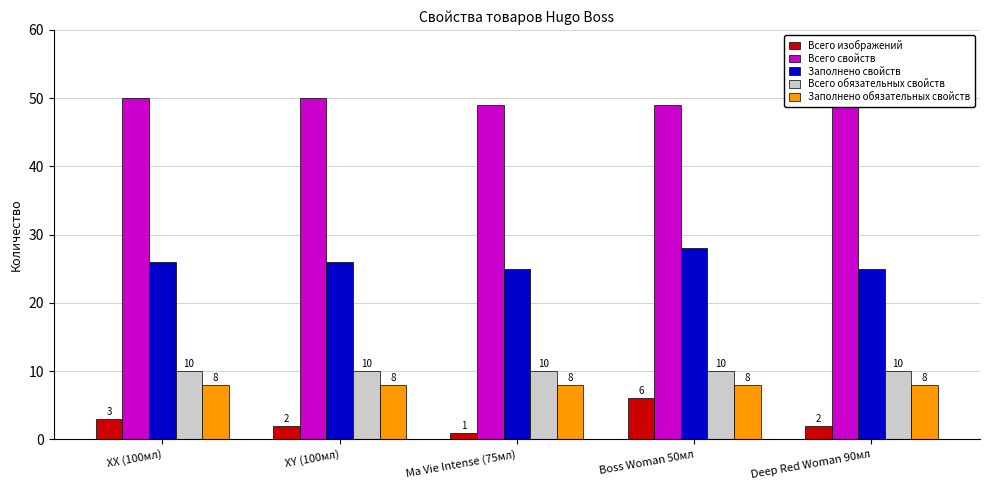

Reading left to right, list all the values displayed in this chart.

Всего изображений: 3	2	1	6	2
Всего свойств: 50	50	49	49	49
Заполнено свойств: 26	26	25	28	25
Всего обязательных свойств: 10	10	10	10	10
Заполнено обязательных свойств: 8	8	8	8	8